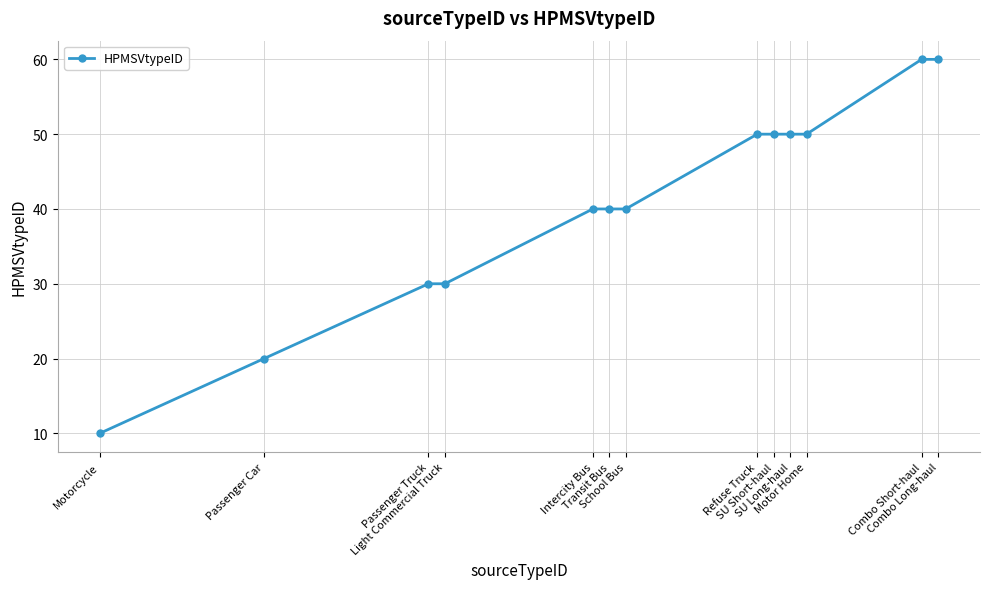

True or false: the data shows 60 at Combo Long-haul.

True